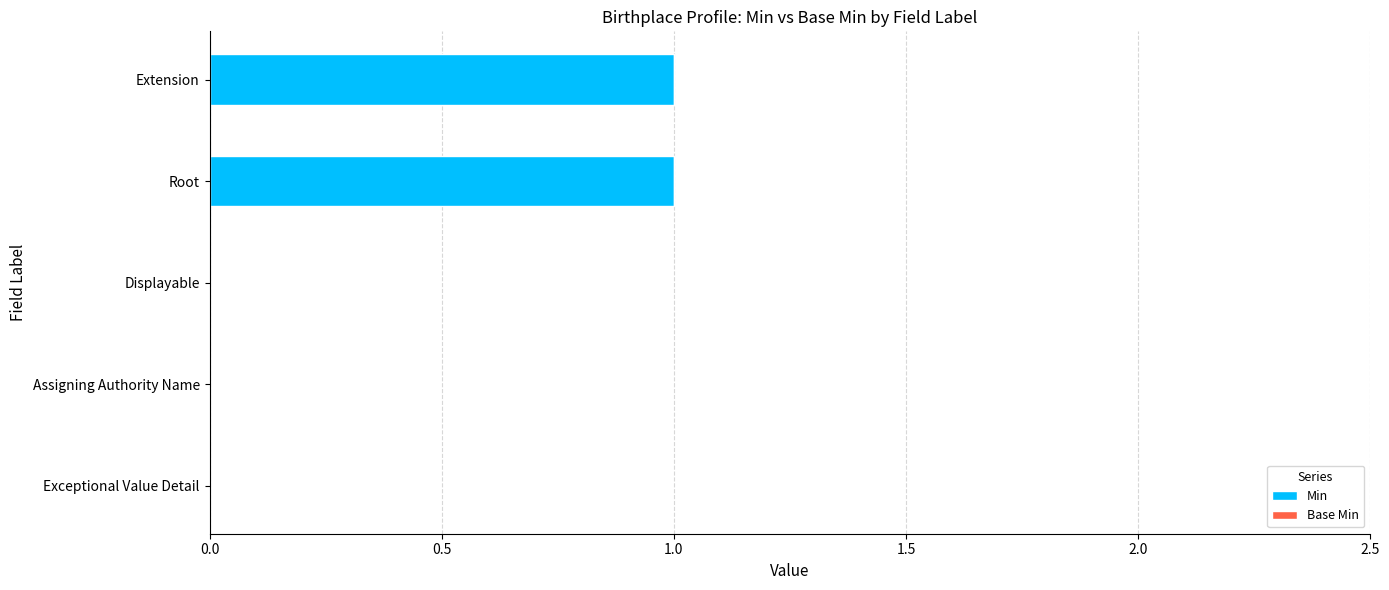

The value at Assigning Authority Name is 0. True or false?

True